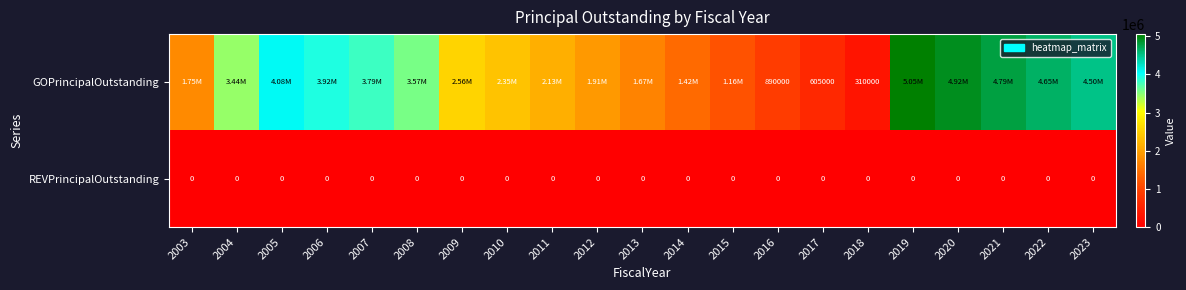

True or false: GOPrincipalOutstanding has a value of 470083 at 2003.

False